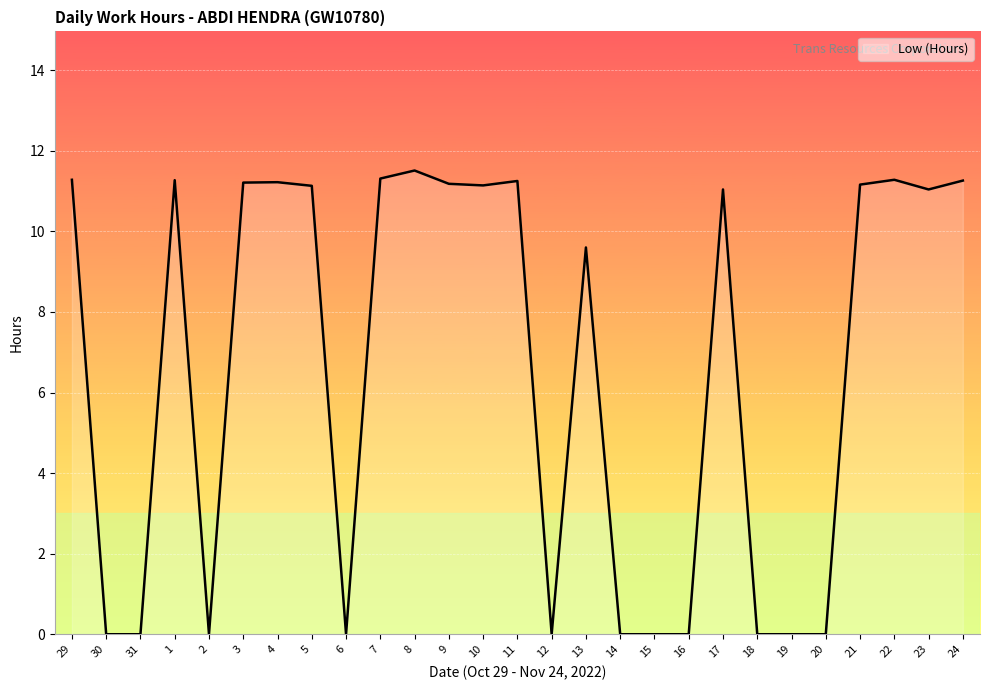

What is the maximum value shown in the chart?

11.5